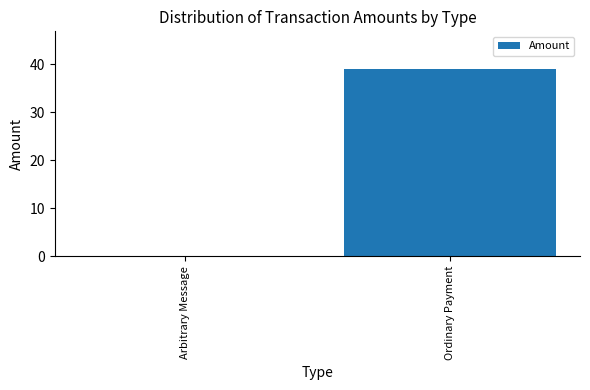

Between Arbitrary Message and Ordinary Payment, which is larger?

Ordinary Payment